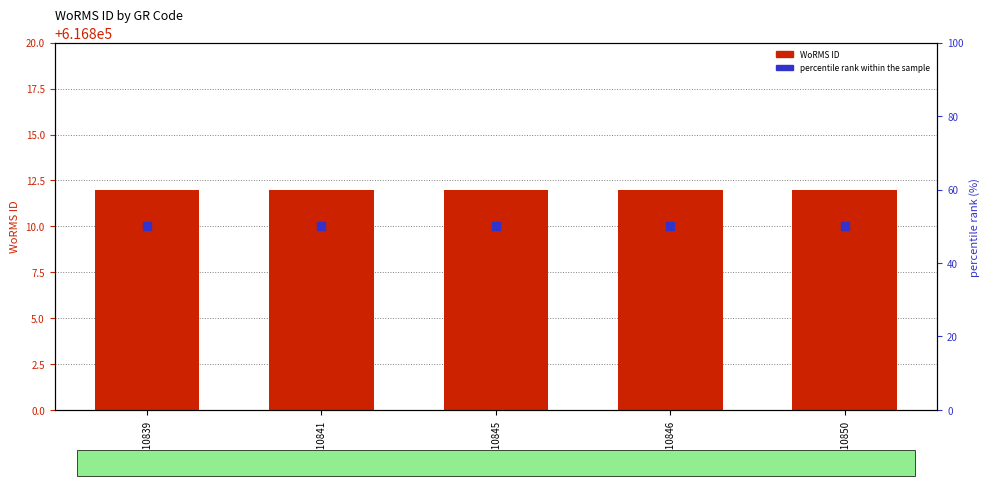

What are all the series names shown in the legend?

WoRMS ID, percentile rank within the sample